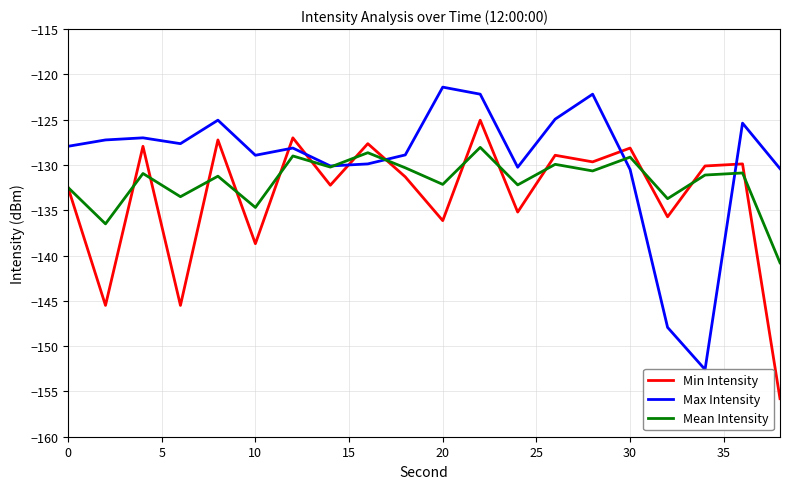

Which series has the largest total across all categories?

Max Intensity